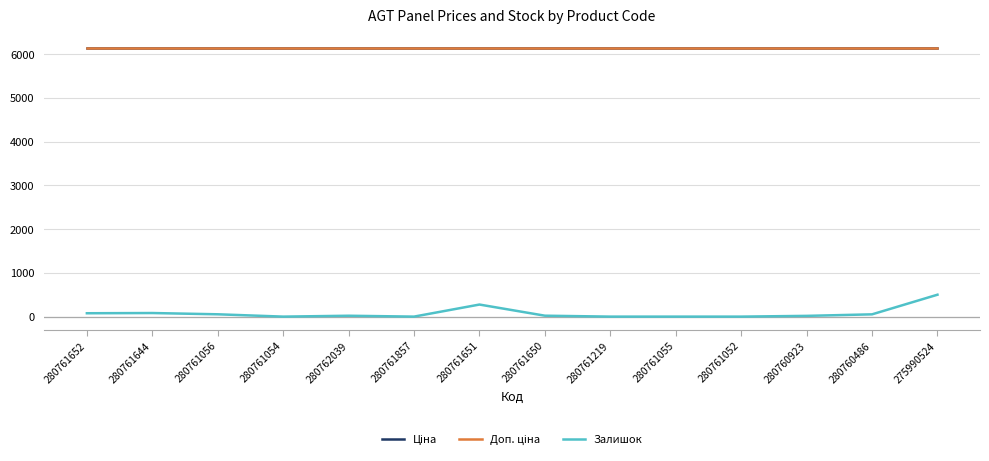

How many lines are shown in the chart?

3